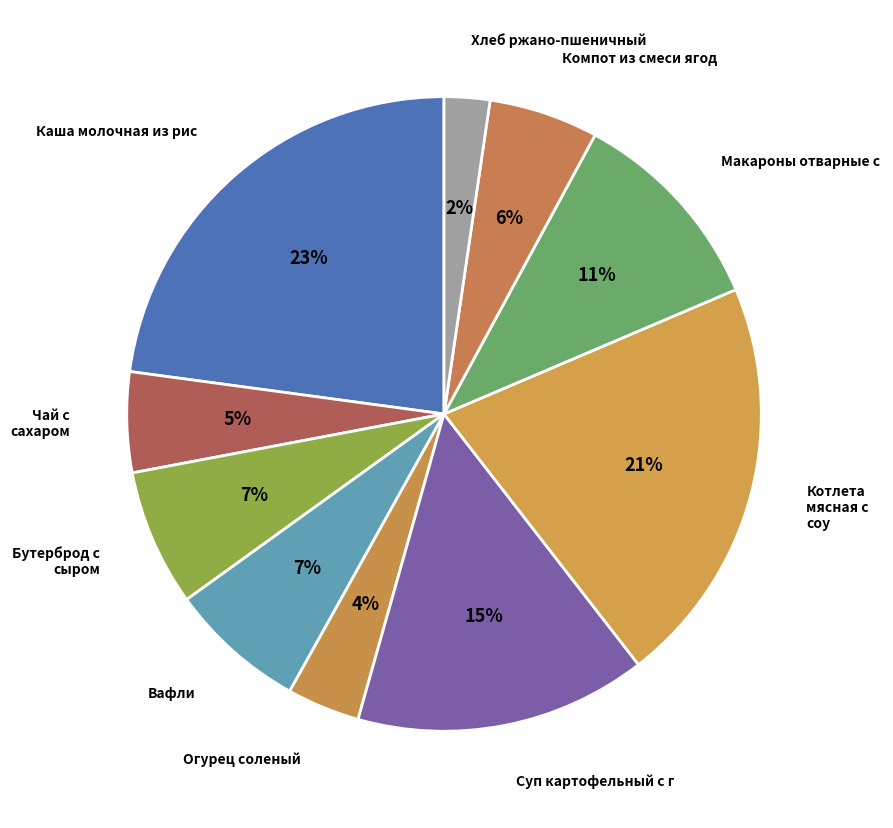

How many segments does this pie chart have?

10